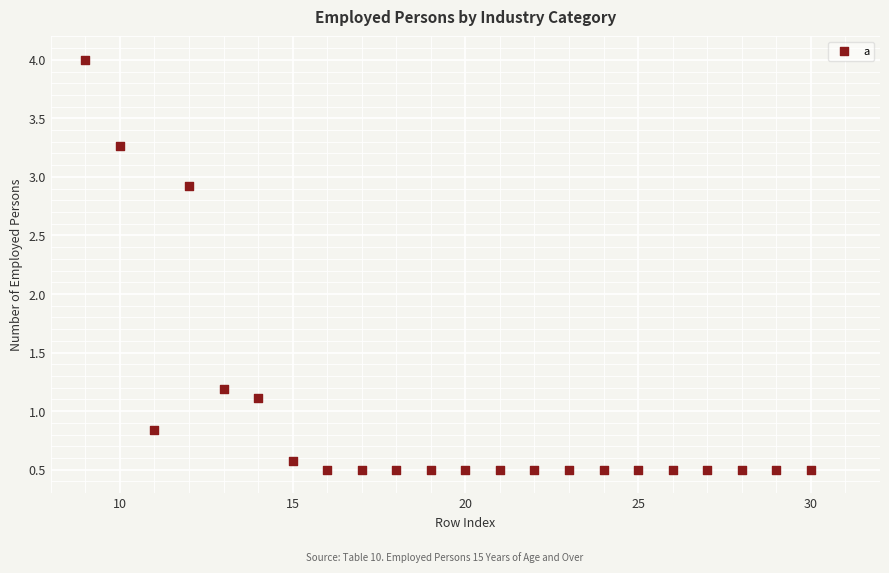

What is the range of X values (max minus min)?

21.0